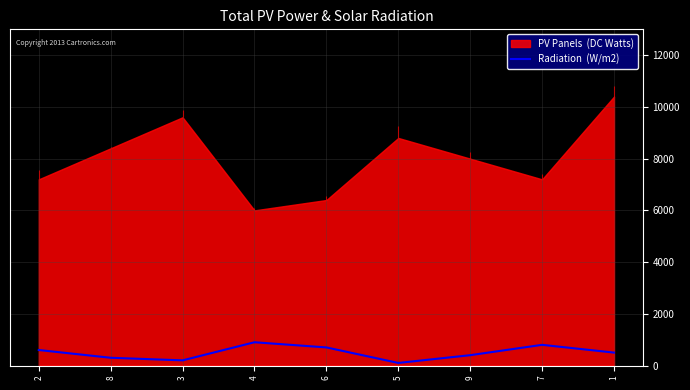

Count the values in the range 300 to 700.

5